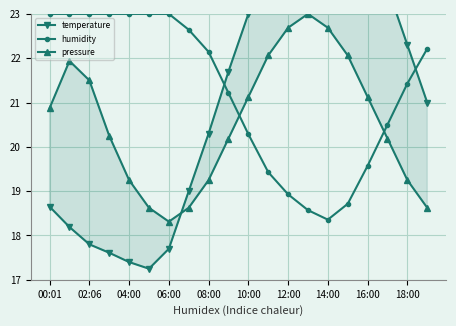

What are all the series names shown in the legend?

temperature, humidity, pressure